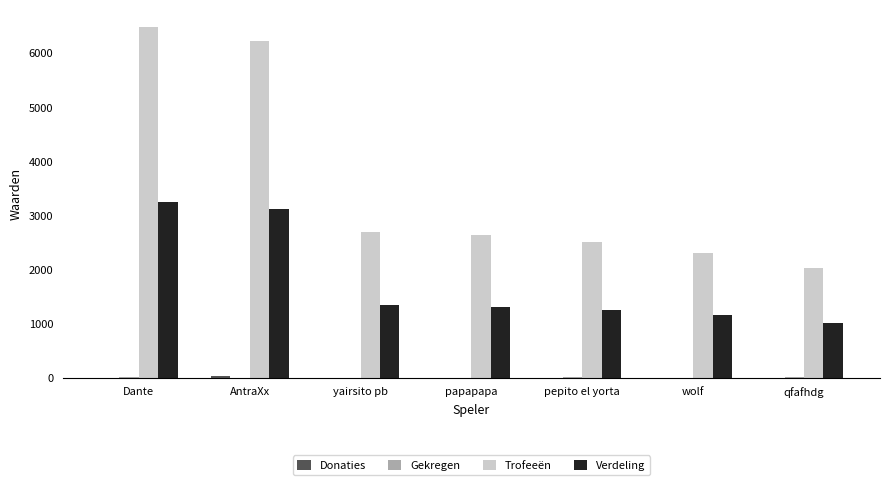

Which category has the highest value across all series?

Dante